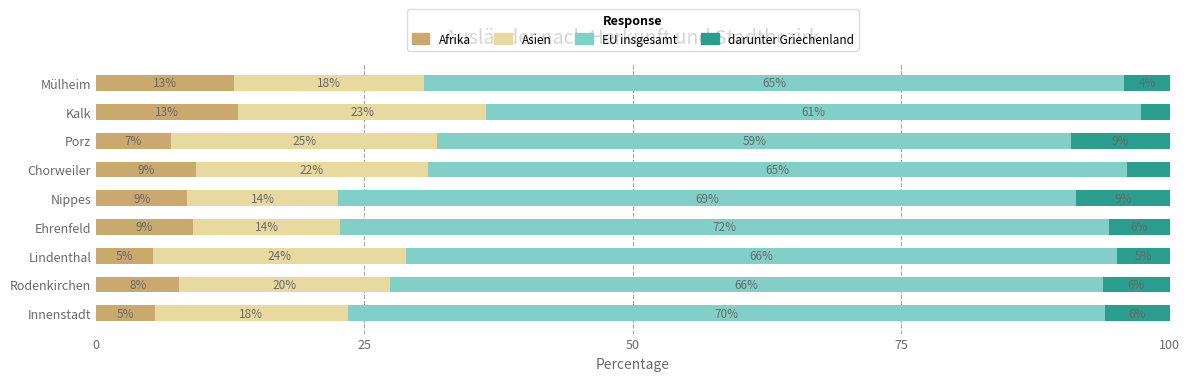

What is the difference between the Afrika values at Lindenthal and Chorweiler?

4.0